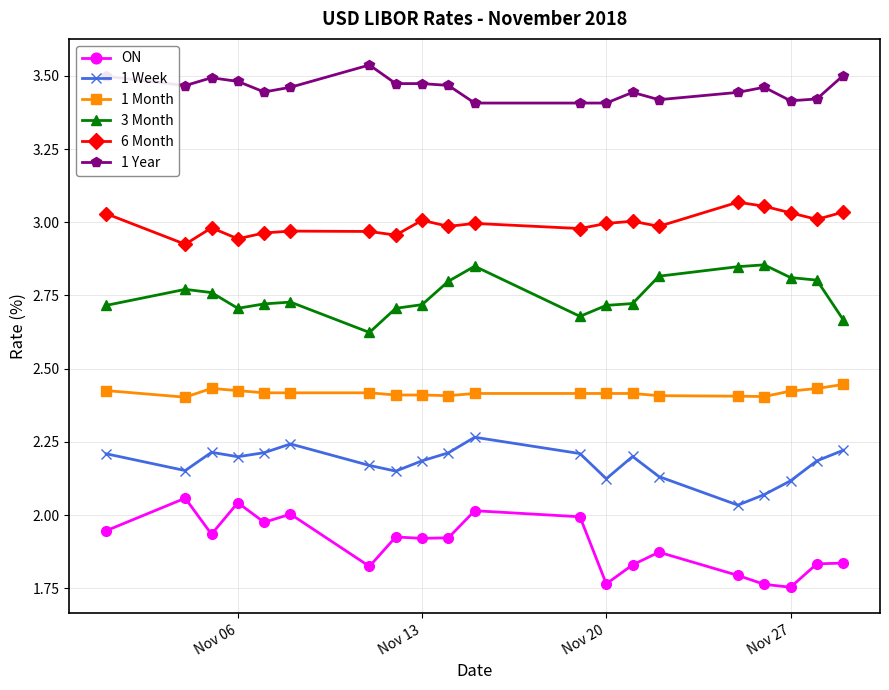

True or false: ON has more than 1 points higher than both neighbors.

True